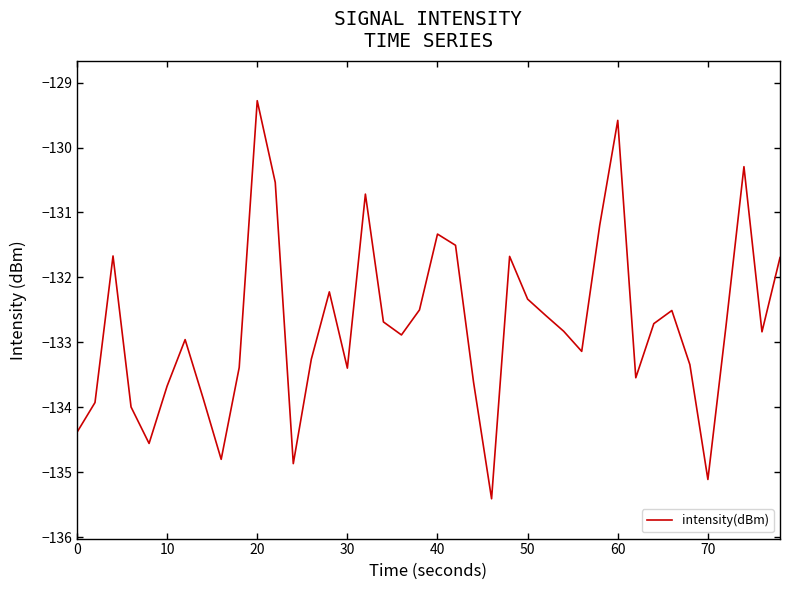

How many lines are shown in the chart?

1